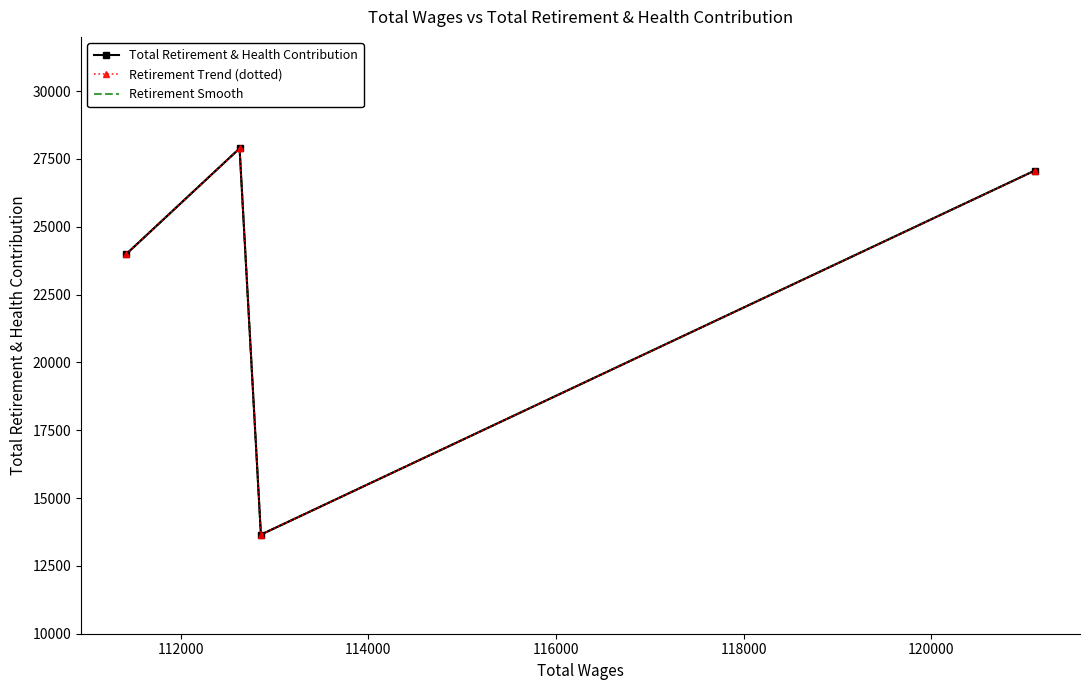

True or false: Retirement Trend (dotted) and Total Retirement & Health Contribution cross at least once.

False